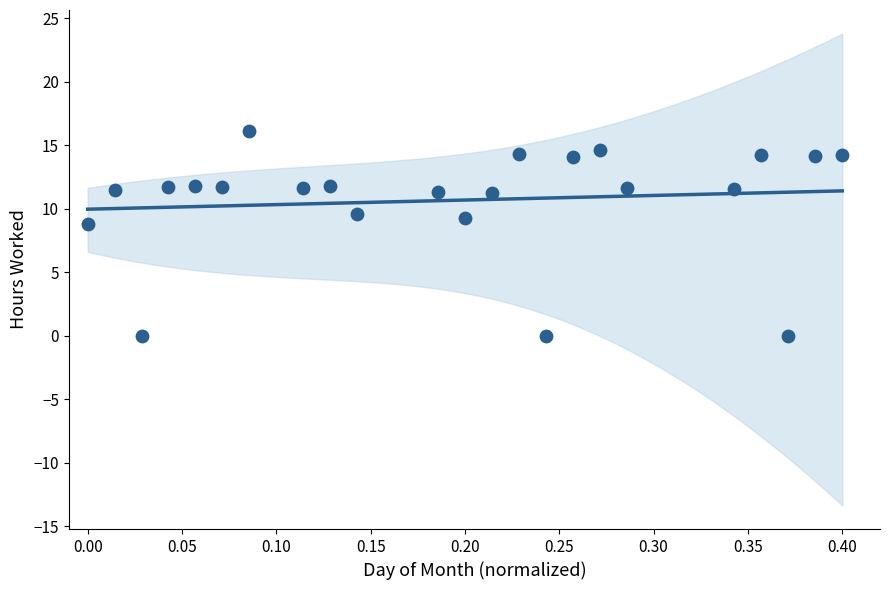

What is the range of Y values (max minus min)?

16.1